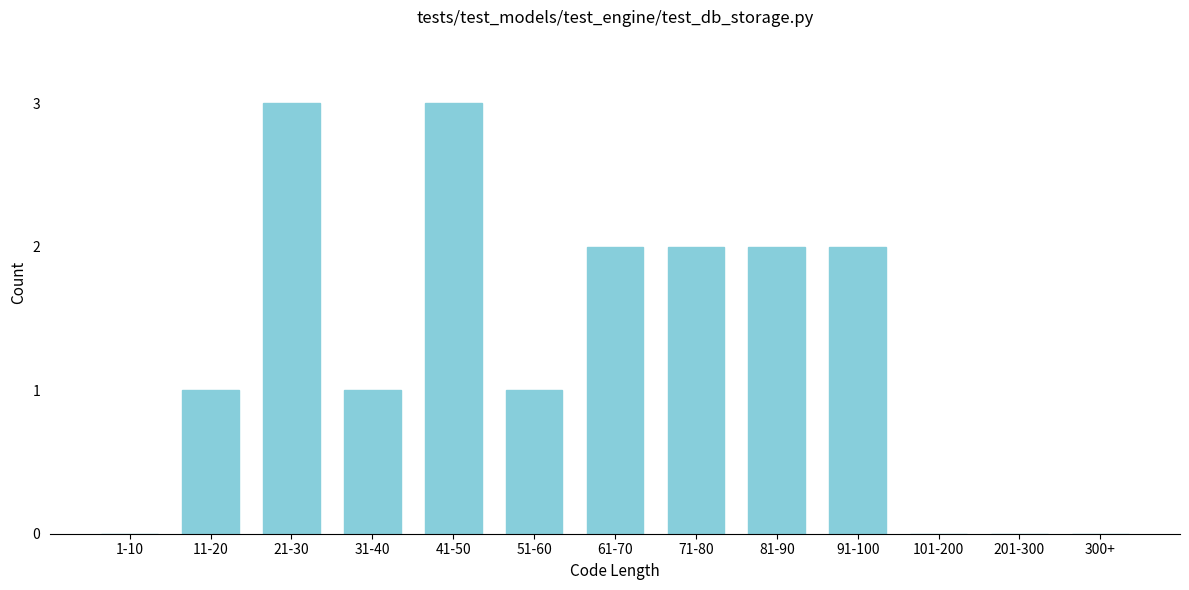

Reading right to left, transcribe all the data shown in this chart.

300+=0	201-300=0	101-200=0	91-100=2	81-90=2	71-80=2	61-70=2	51-60=1	41-50=3	31-40=1	21-30=3	11-20=1	1-10=0